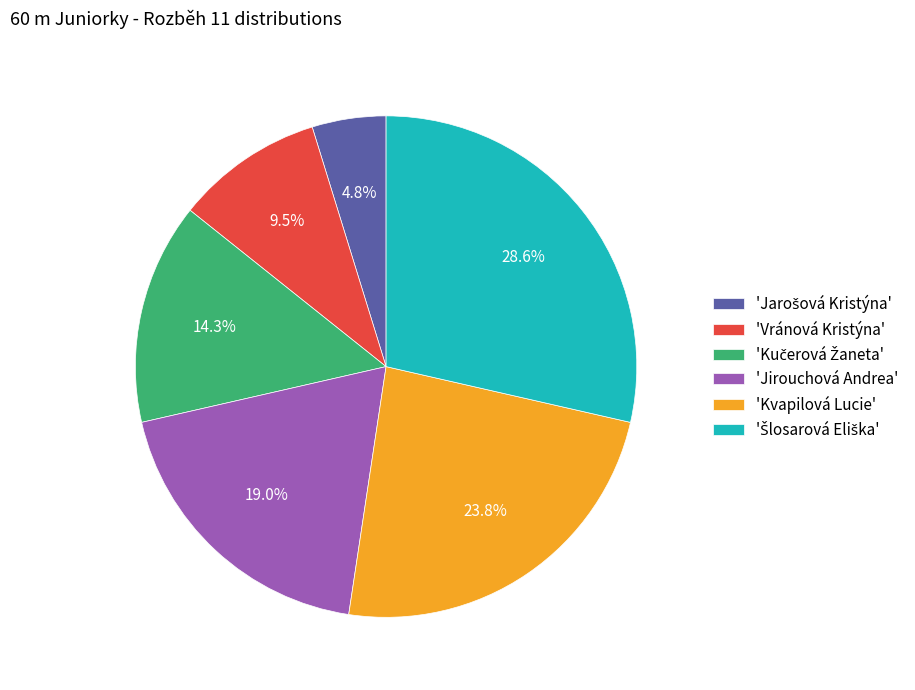

Does any single category account for the majority?

No